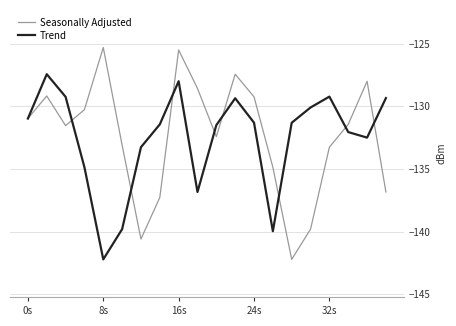

Which series has the largest range (max minus min)?

Seasonally Adjusted